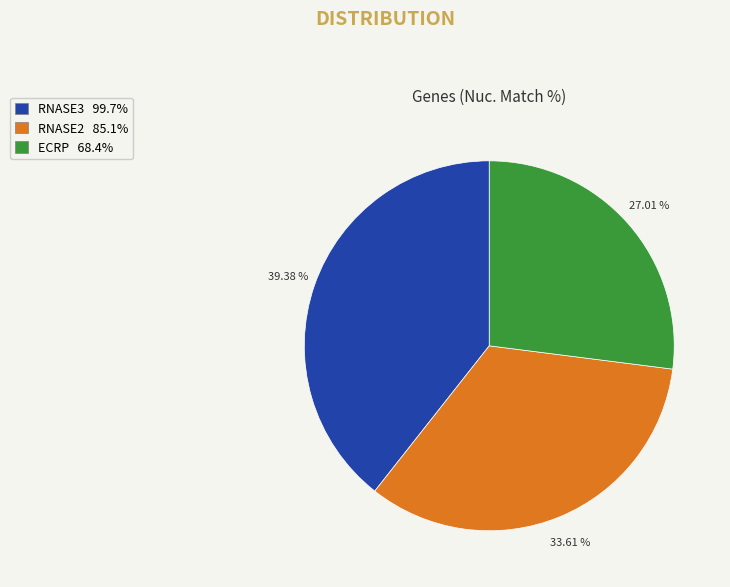

What percentage is NOT represented by RNASE3?

60.6%